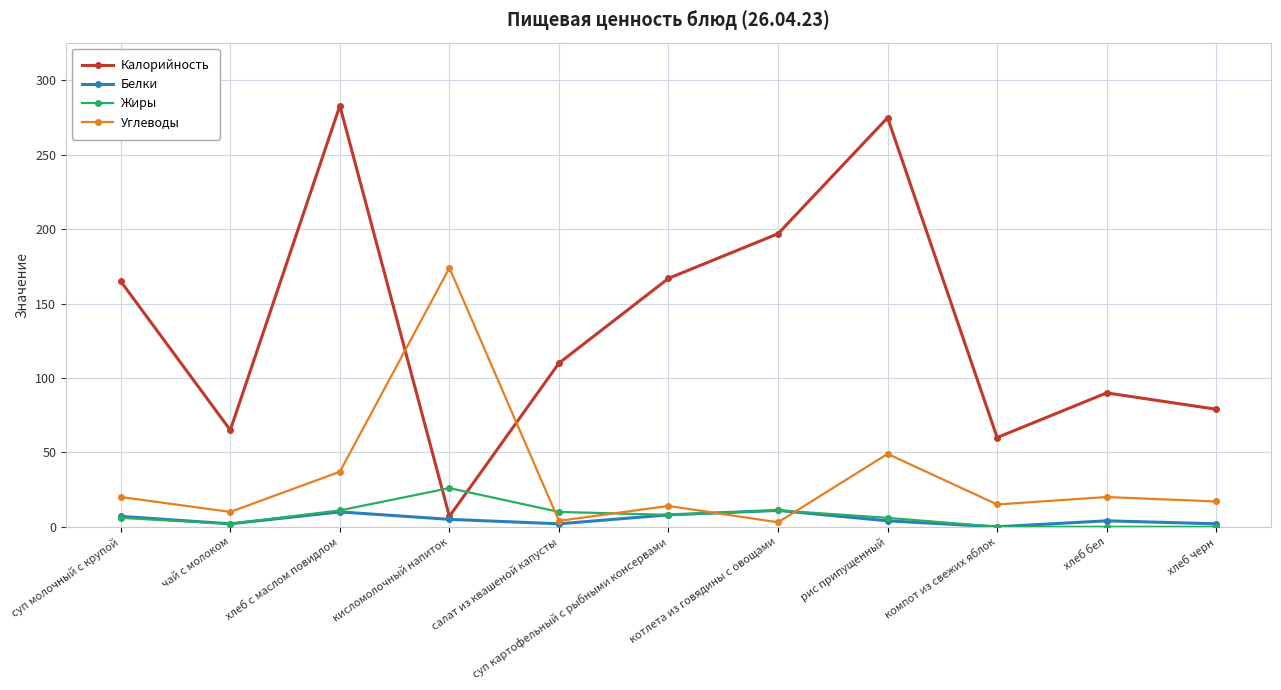

What position from the left is хлеб с маслом повидлом?

3